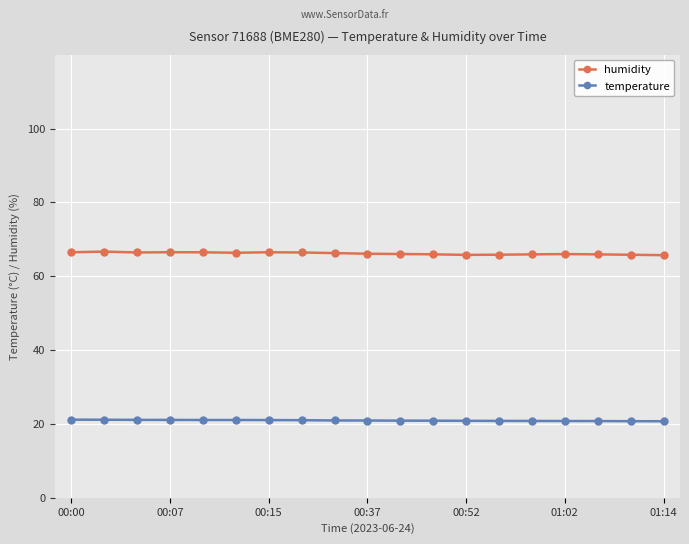

What is the value of the temperature point at the 12th from the left?

20.9